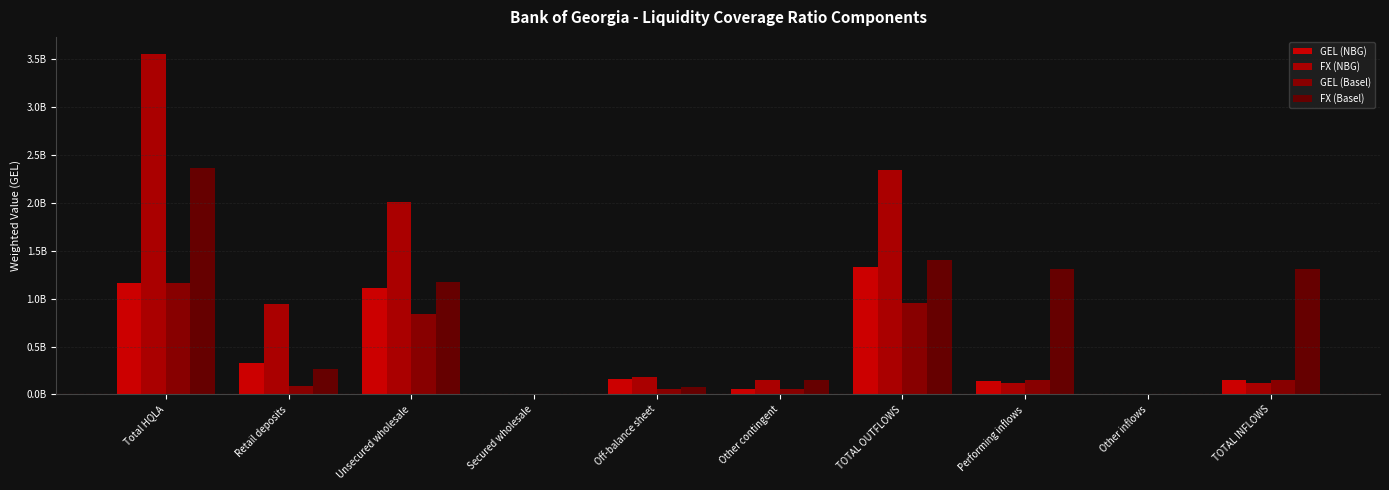

At which label is FX (NBG) closest to 1778642127?

Unsecured wholesale